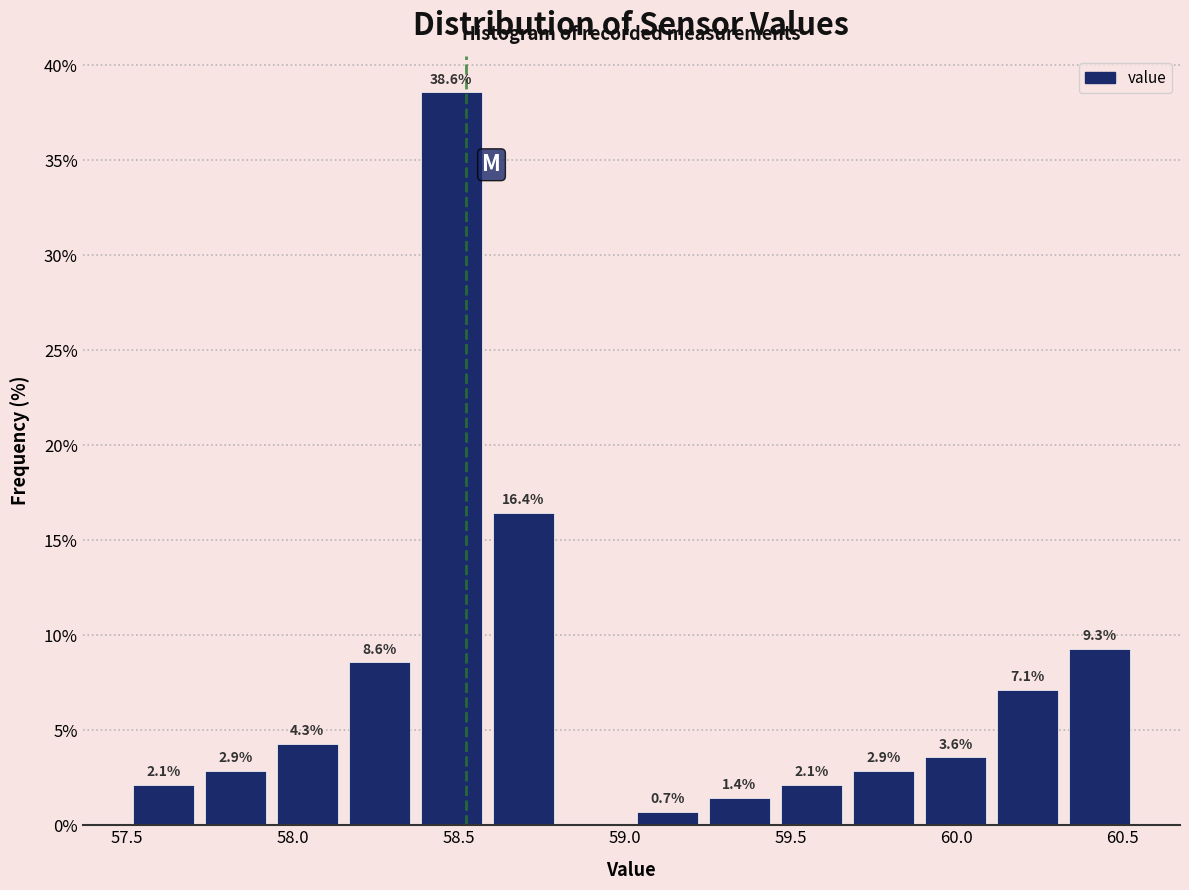

Which range on the x-axis has the tallest bar?

58.35 to 58.60